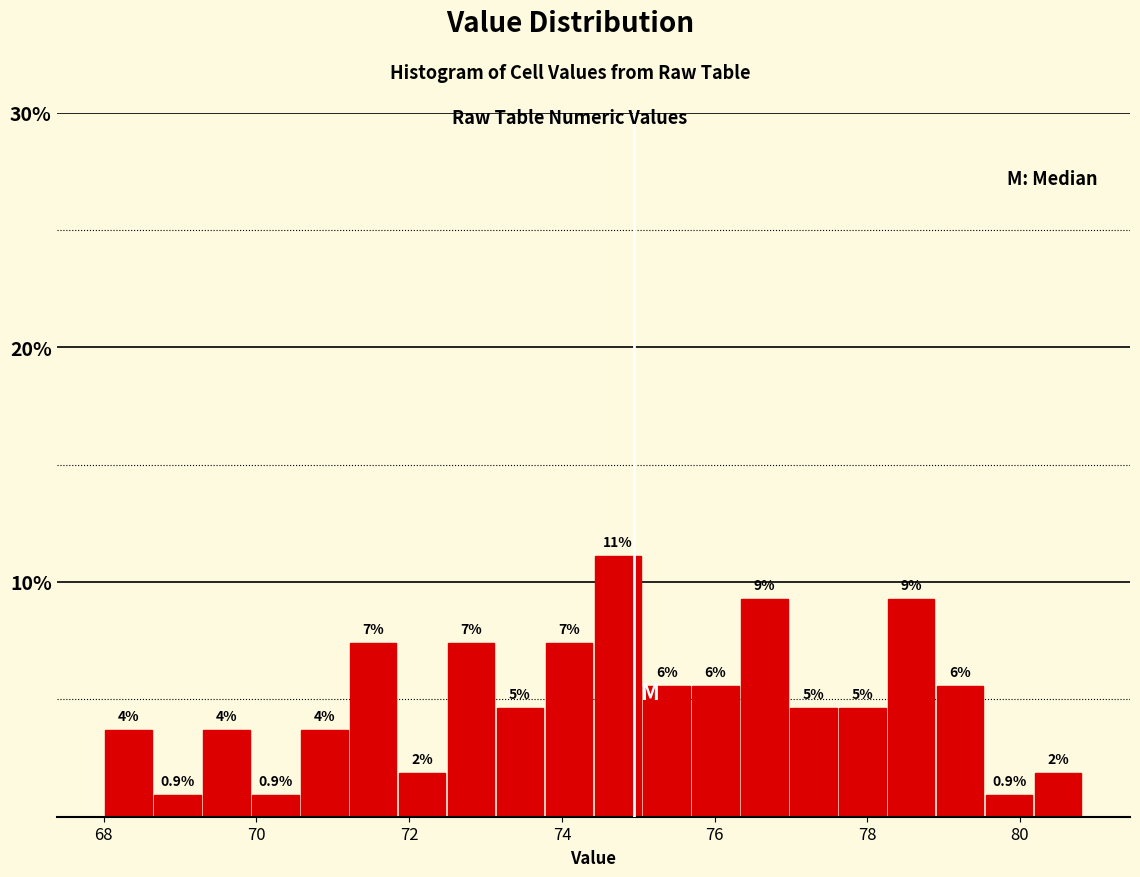

Around what value on the x-axis is the tallest bar? Give the approximate position of its centre, as read against the axis.

74.8